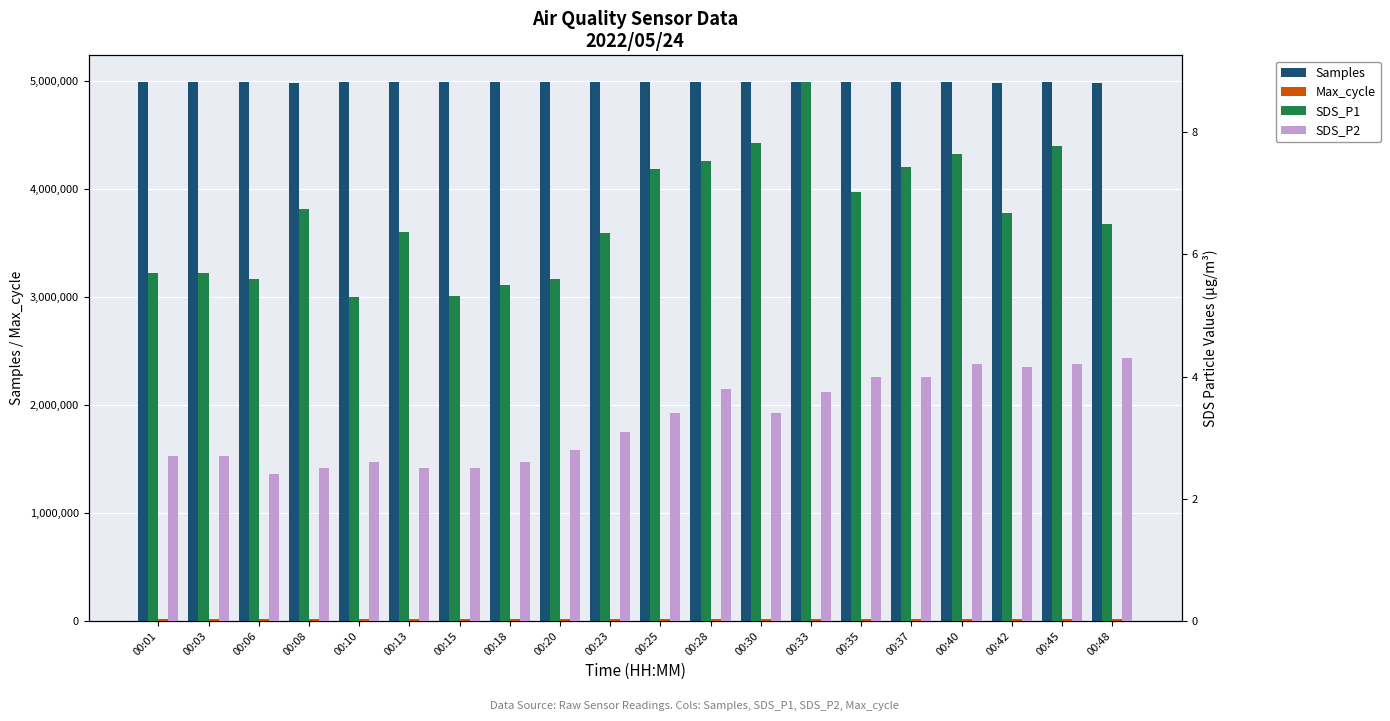

Which series has the largest range (max minus min)?

Samples